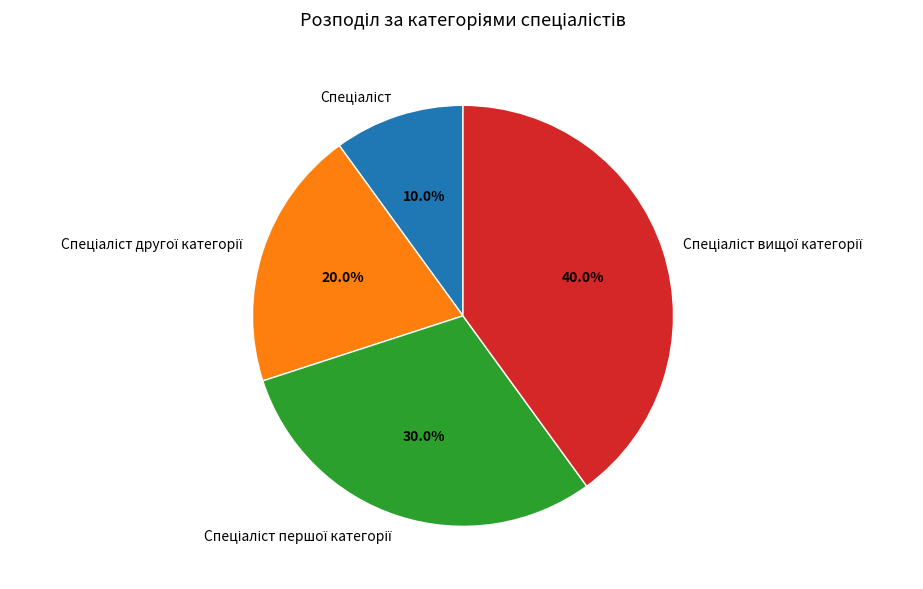

Is there any slice that represents more than half of the pie?

No